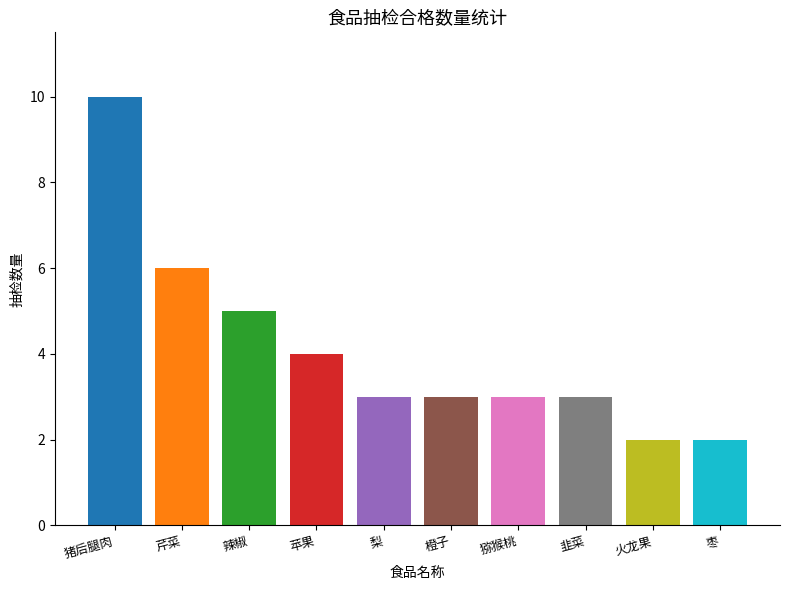

Reading left to right, list all the values displayed in this chart.

猪后腿肉=10	芹菜=6	辣椒=5	苹果=4	梨=3	橙子=3	猕猴桃=3	韭菜=3	火龙果=2	枣=2